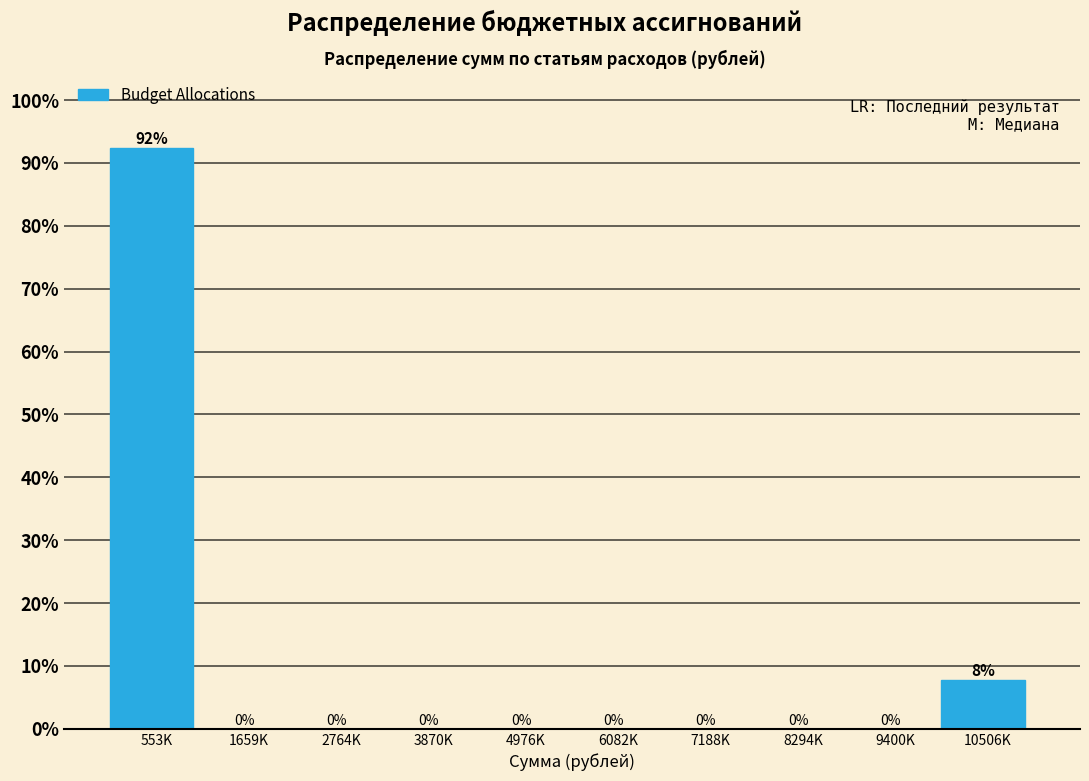

What is the sum of all values?

100.0